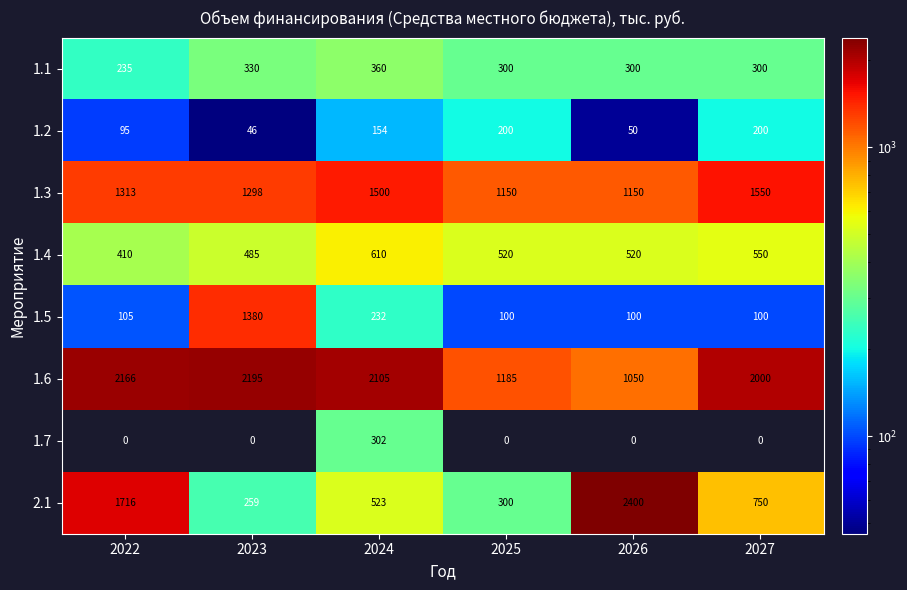

Which series has the largest total across all categories?

1.6